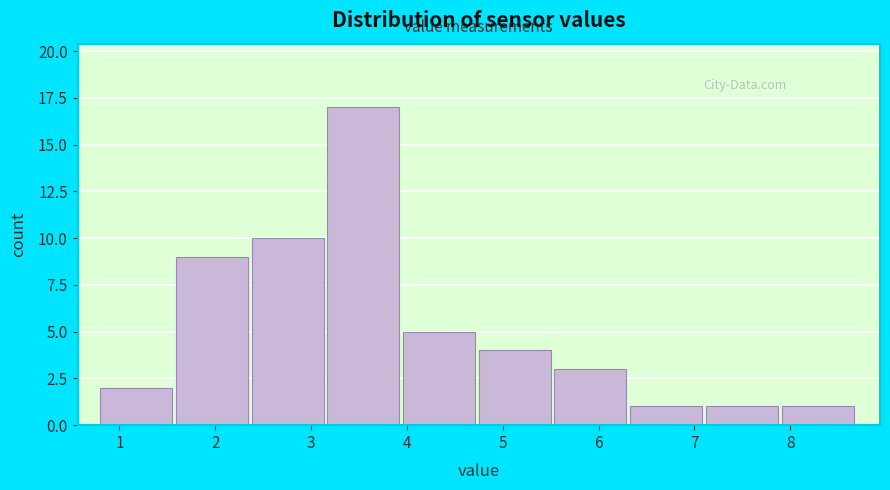

Reading left to right, transcribe this chart: for each bar, give the range it covers on the x-axis and its height. Neither the bar edges nor the heights are printed on the chart, so give them approximately, as read against the axes.

0.80 to 1.59: 2
1.59 to 2.38: 9
2.38 to 3.17: 10
3.17 to 3.96: 17
3.96 to 4.75: 5
4.75 to 5.54: 4
5.54 to 6.33: 3
6.33 to 7.12: 1
7.12 to 7.91: 1
7.91 to 8.70: 1